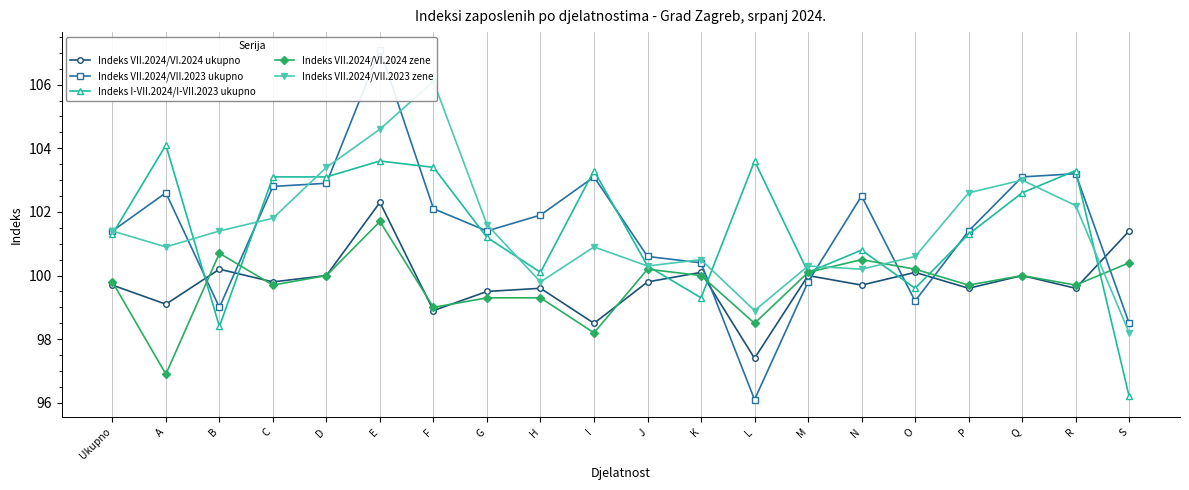

Reading right to left, list all the values displayed in this chart.

Indeks VII.2024/VI.2024 ukupno: 101.4	99.6	100.0	99.6	100.1	99.7	100.0	97.4	100.1	99.8	98.5	99.6	99.5	98.9	102.3	100.0	99.8	100.2	99.1	99.7
Indeks VII.2024/VII.2023 ukupno: 98.5	103.2	103.1	101.4	99.2	102.5	99.8	96.1	100.4	100.6	103.1	101.9	101.4	102.1	107.1	102.9	102.8	99.0	102.6	101.4
Indeks I-VII.2024/I-VII.2023 ukupno: 96.2	103.3	102.6	101.3	99.6	100.8	100.1	103.6	99.3	100.3	103.3	100.1	101.2	103.4	103.6	103.1	103.1	98.4	104.1	101.3
Indeks VII.2024/VI.2024 zene: 100.4	99.7	100.0	99.7	100.2	100.5	100.1	98.5	100.0	100.2	98.2	99.3	99.3	99.0	101.7	100.0	99.7	100.7	96.9	99.8
Indeks VII.2024/VII.2023 zene: 98.2	102.2	103.0	102.6	100.6	100.2	100.3	98.9	100.5	100.3	100.9	99.8	101.6	106.1	104.6	103.4	101.8	101.4	100.9	101.4